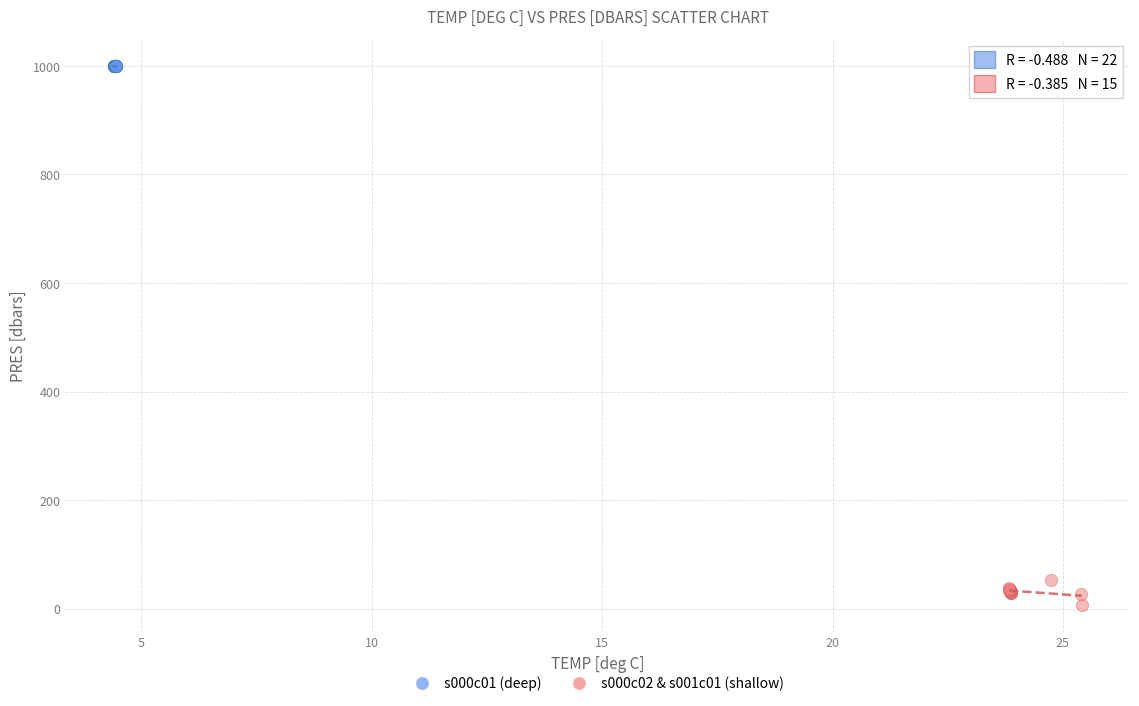

Which series contains the highest Y value?

s000c01 (deep)